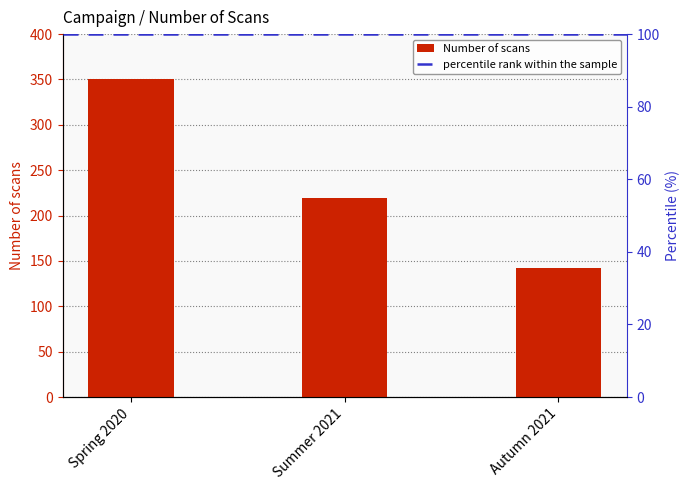

Where does the data first go above 219?

Spring 2020